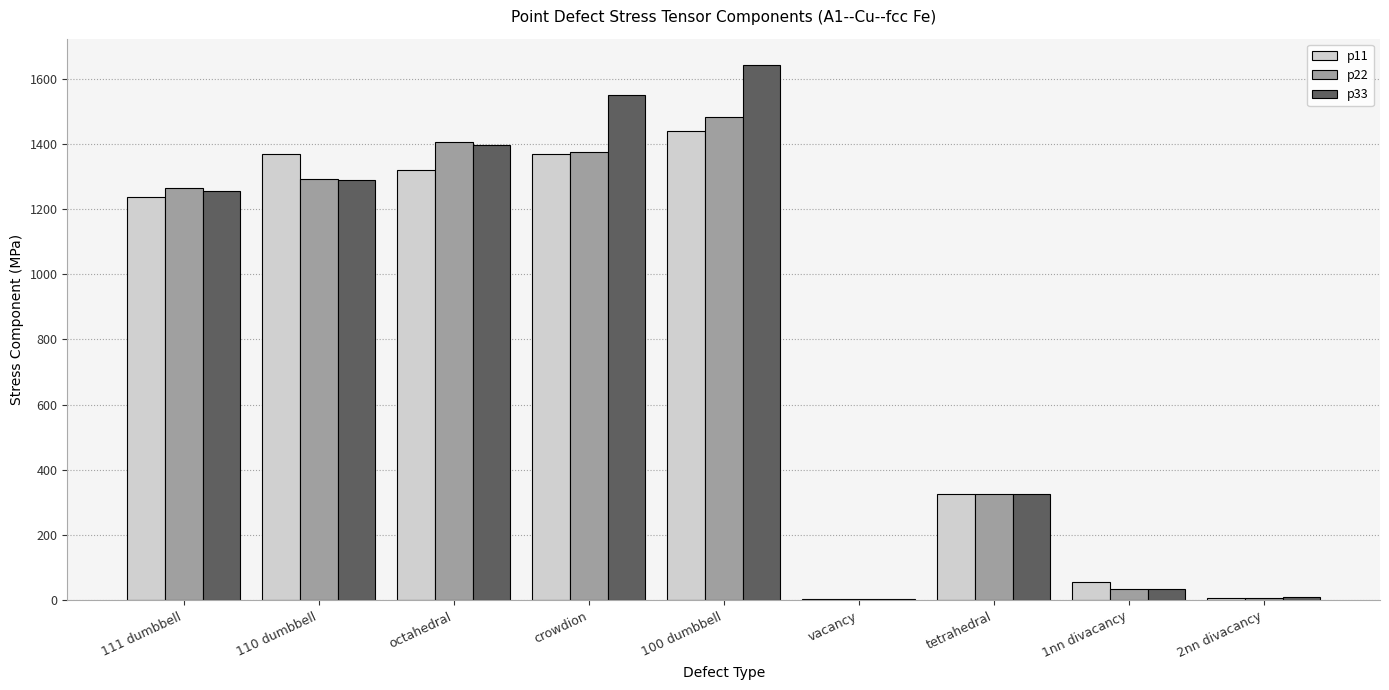

What is the sum of all p22 values?

7194.9